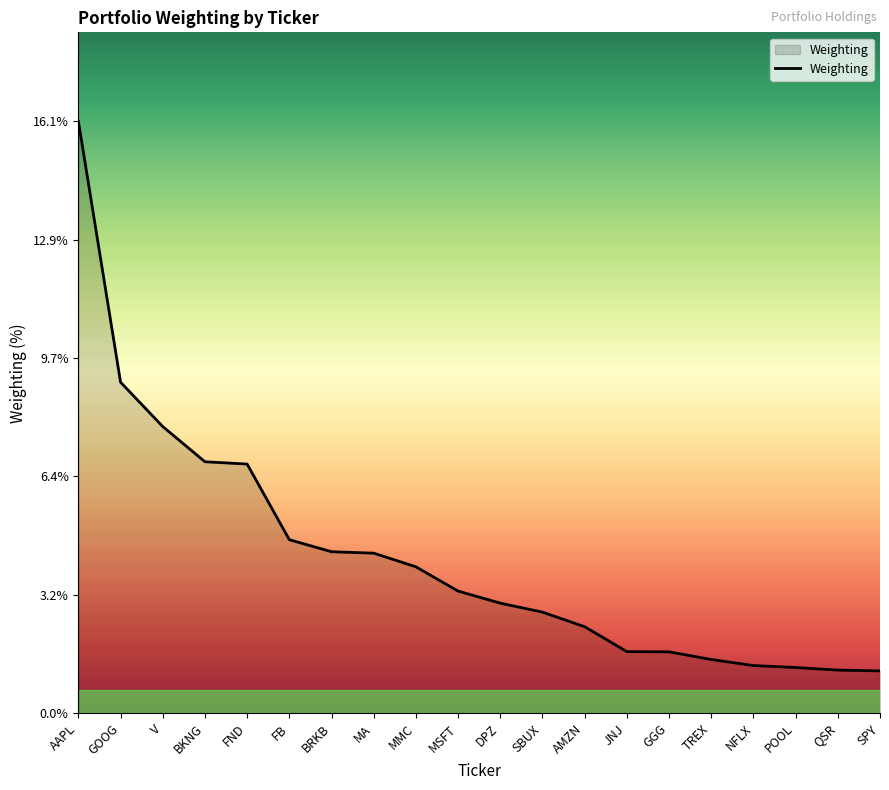

What value does the data have at SBUX?

2.7